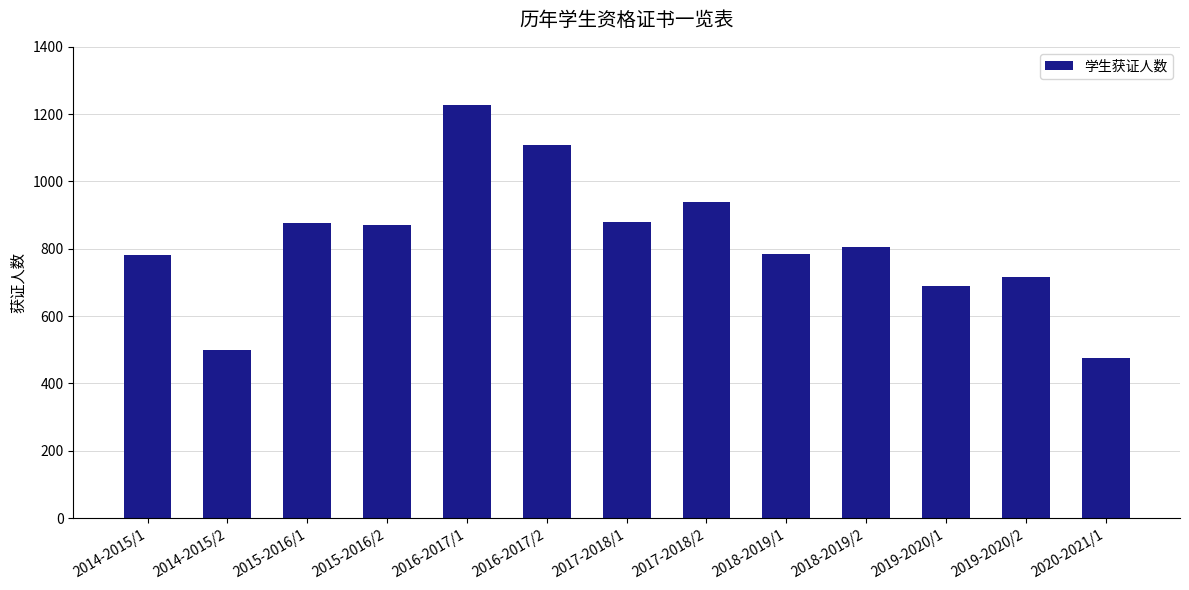

What is the change in value from 2014-2015/1 to 2015-2016/1?

+96